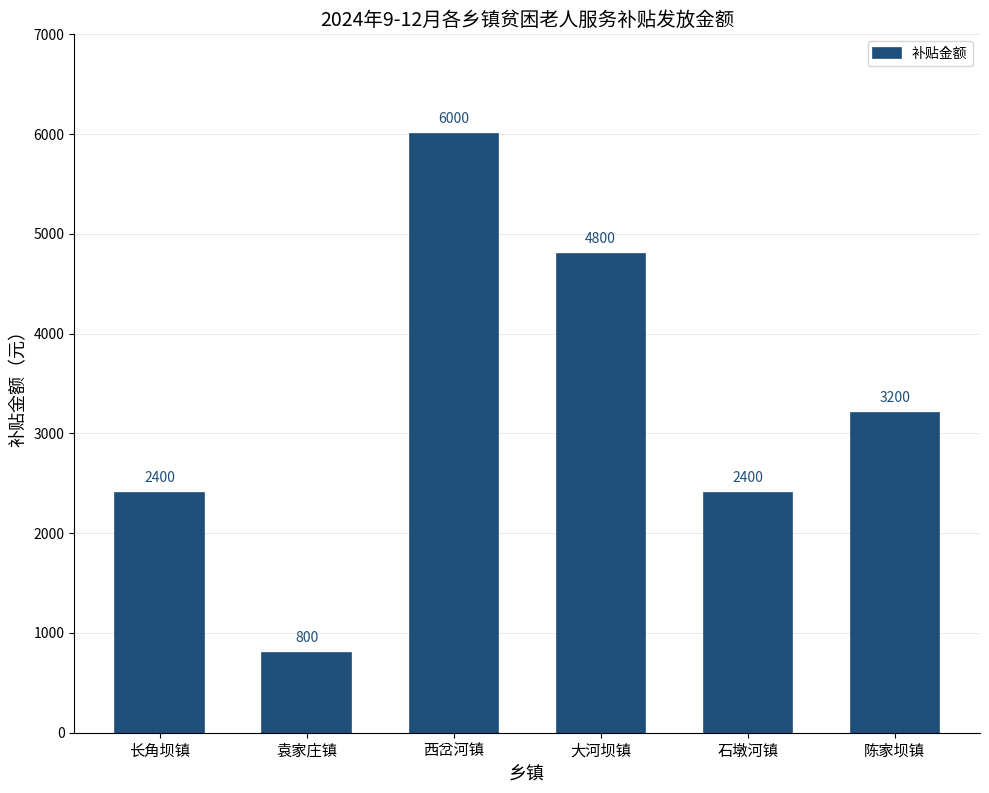

Is it true that the value at 西岔河镇 is 6000?

True